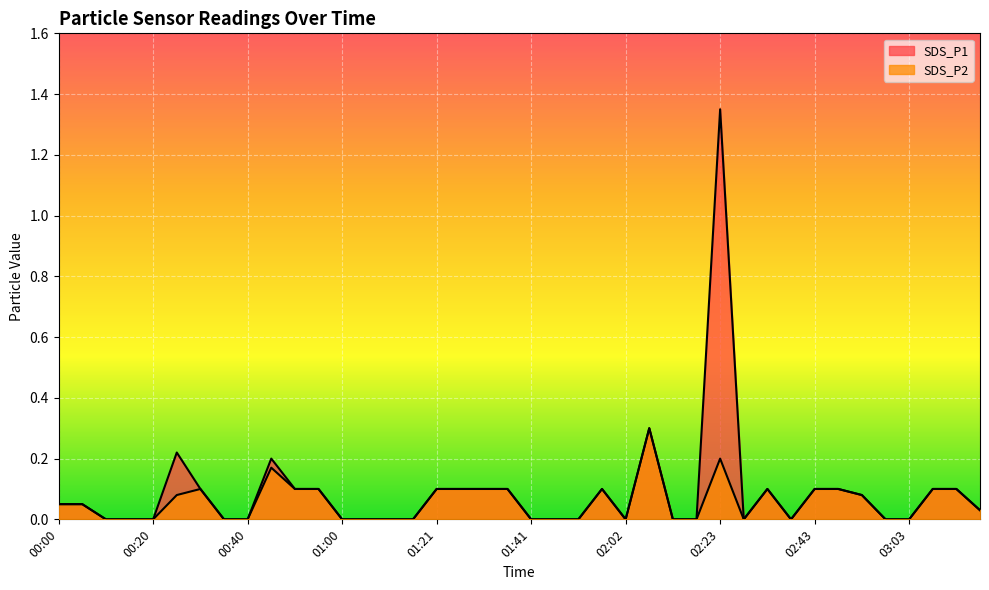

How many series are shown in this chart?

2